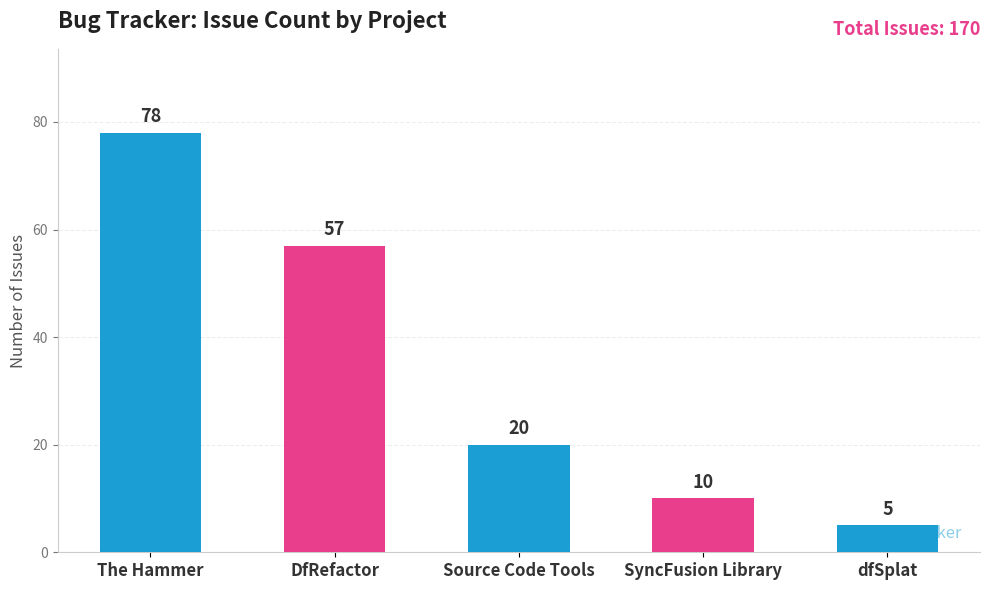

What is the greatest value displayed?

78